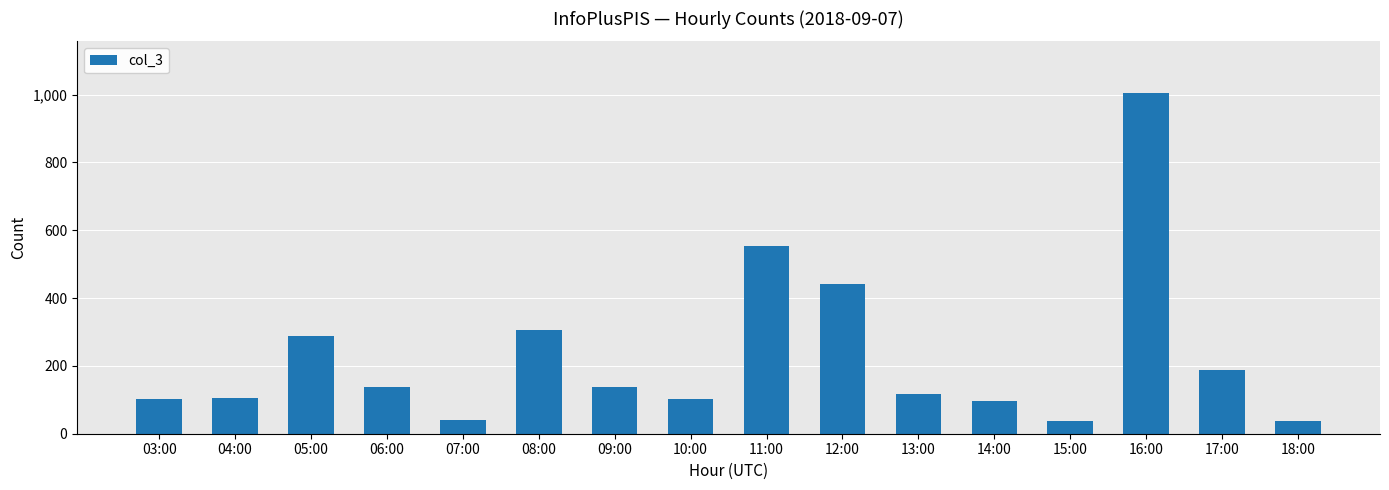

True or false: the data shows 148 at 03:00.

False